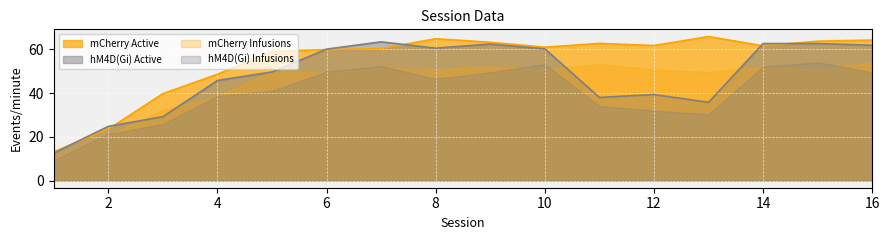

The value of mCherry Infusions at 12 is 20.3. True or false?

False